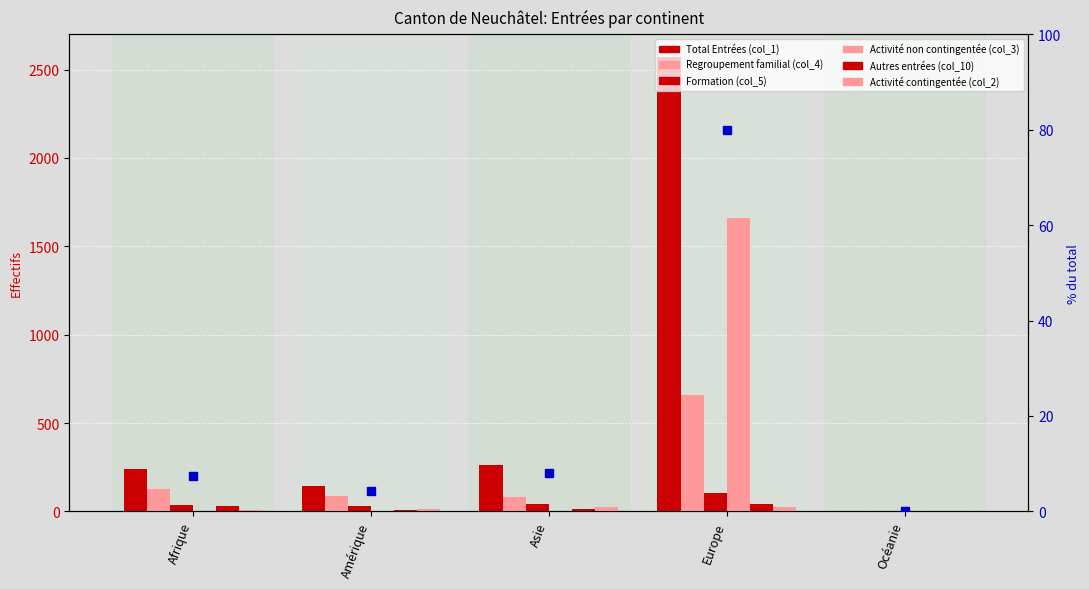

Reading left to right, what are all the values shown in this chart?

Total Entrées (col_1): 239	141	261	2572	5
Regroupement familial (col_4): 127	85	84	657	4
Formation (col_5): 36	29	43	103	1
Activité non contingentée (col_3): 0	0	0	1659	0
Autres entrées (col_10): 29	6	14	42	0
Activité contingentée (col_2): 8	12	27	25	0